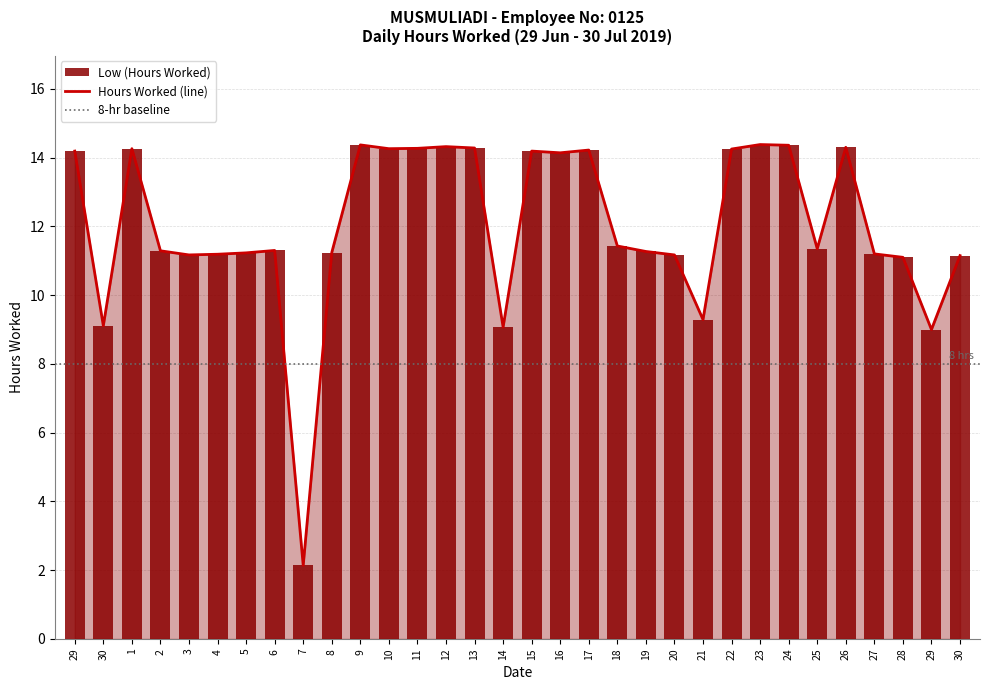

Which series has the widest spread of values?

Hours Worked (line)